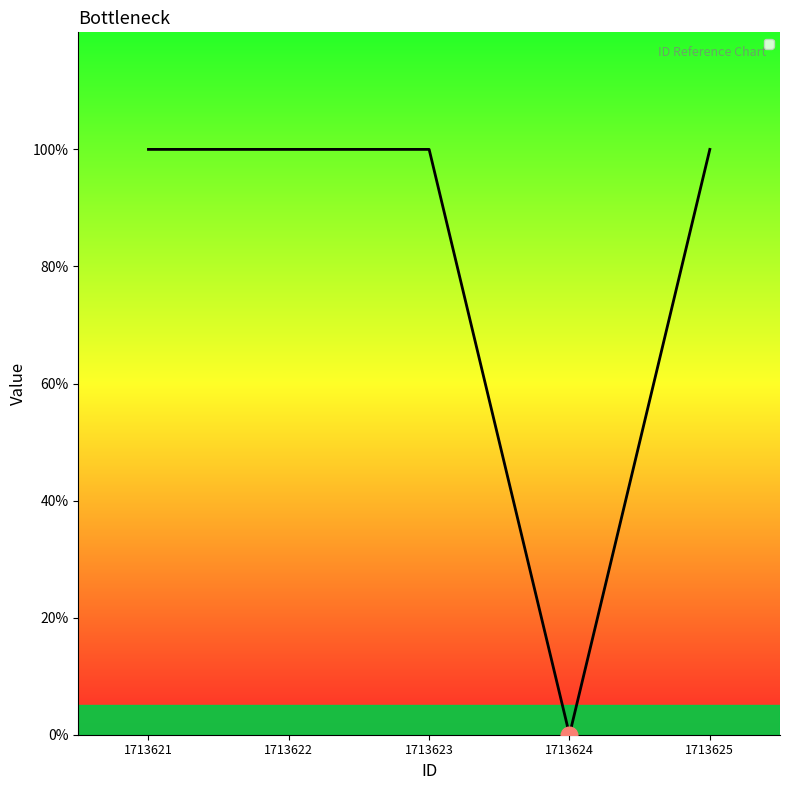

Reading left to right, list all the values displayed in this chart.

1	1	1	0	1